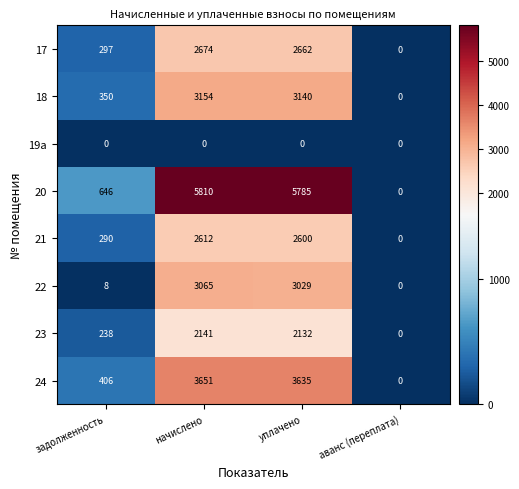

Count the number of categories in the chart.

4